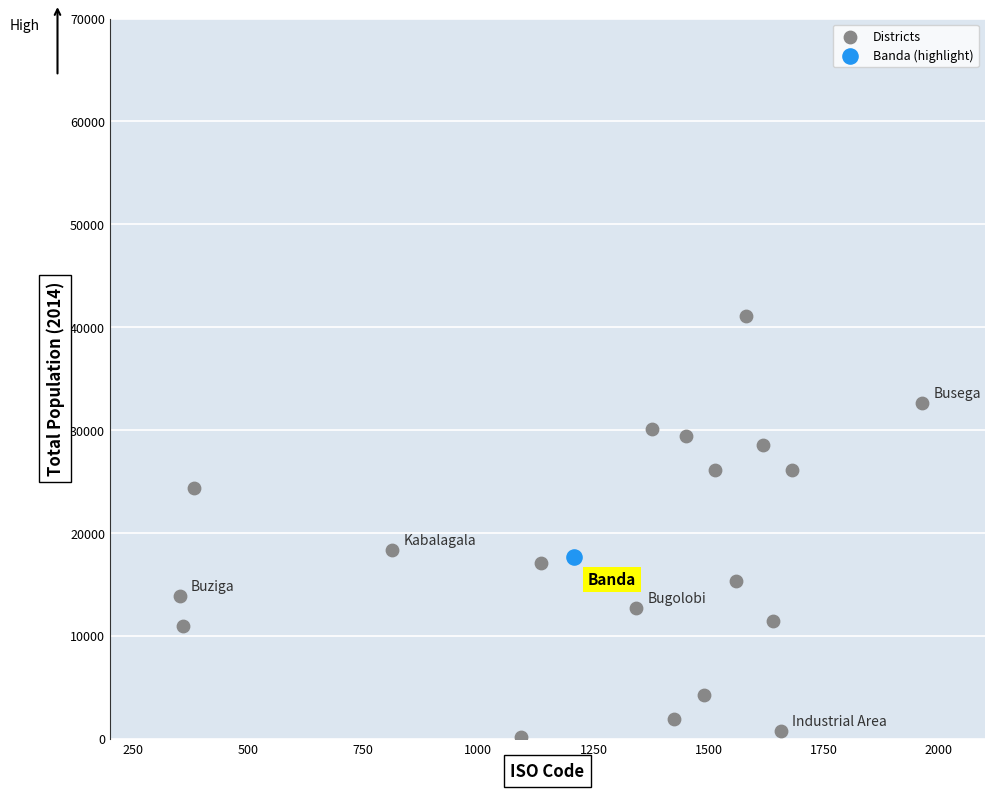

What are all the series names shown in the legend?

Districts, Banda (highlight)